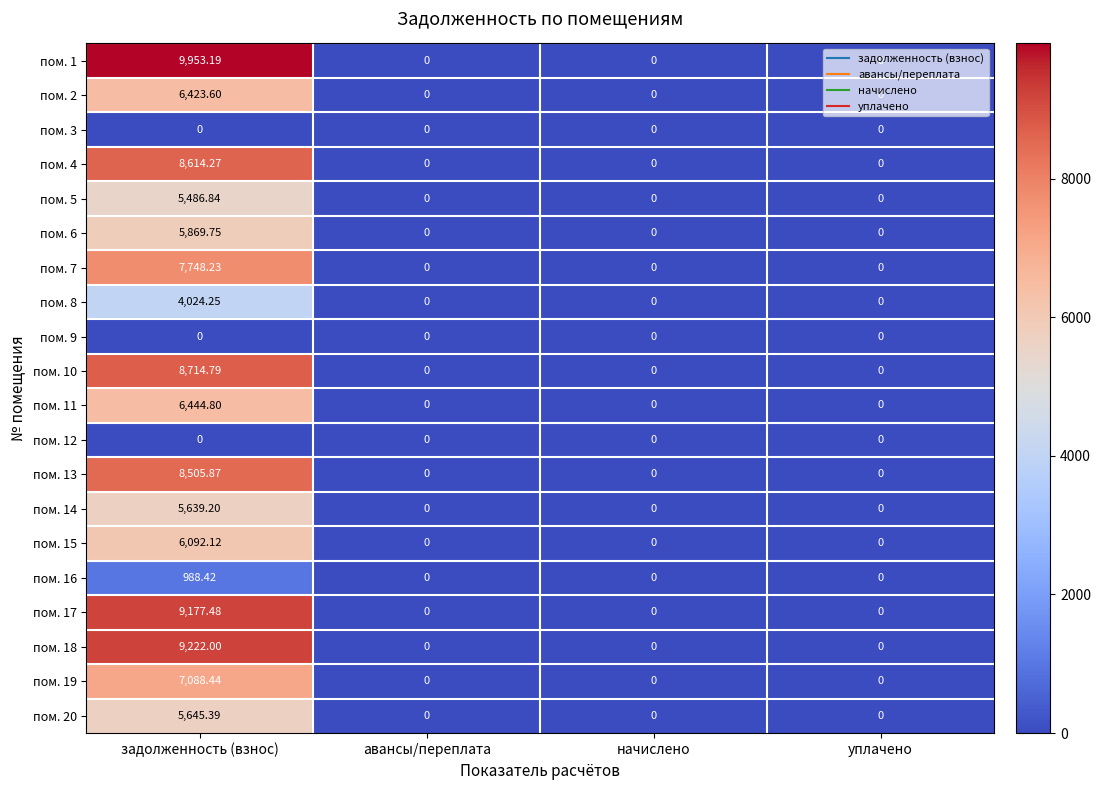

At which category is the sum across all series the highest?

задолженность (взнос)